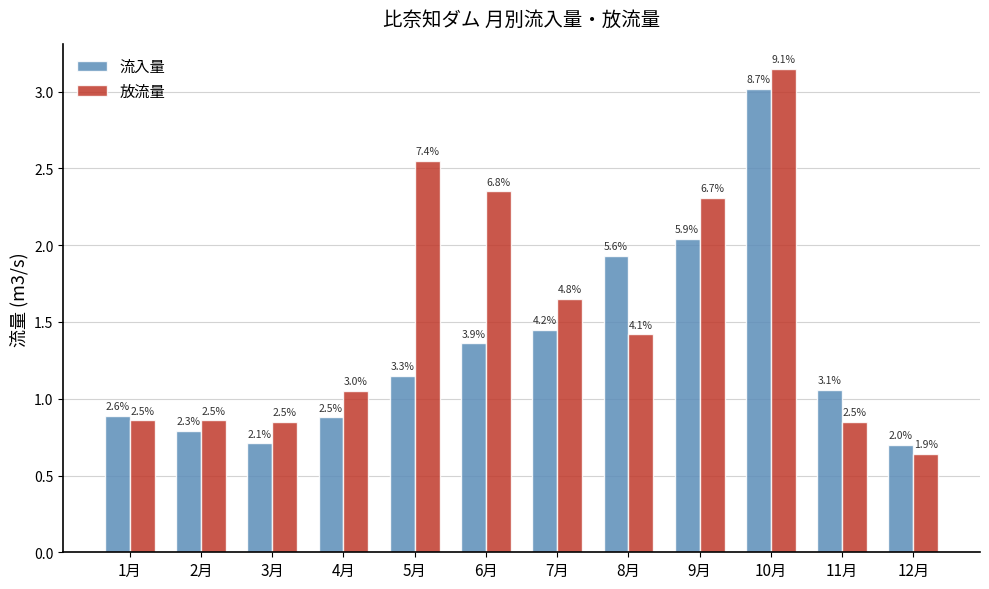

At how many categories does at least one series exceed 2?

4